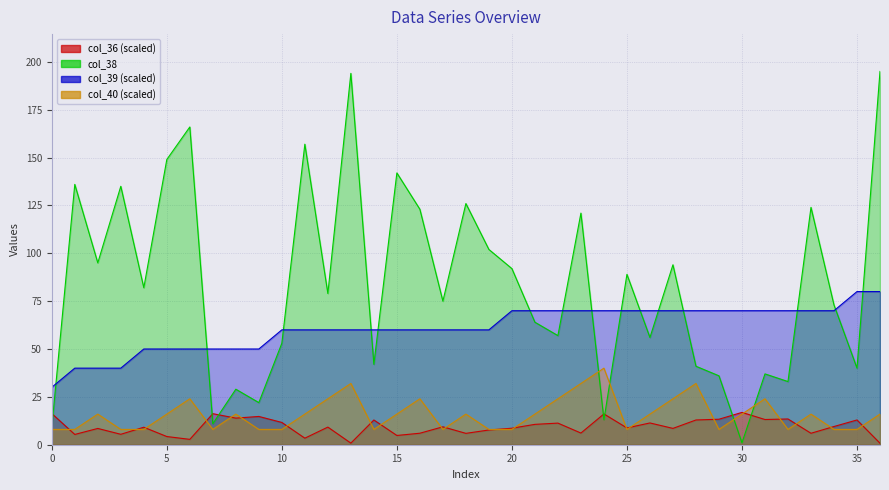

Which category has the highest value in the col_36 series?

30